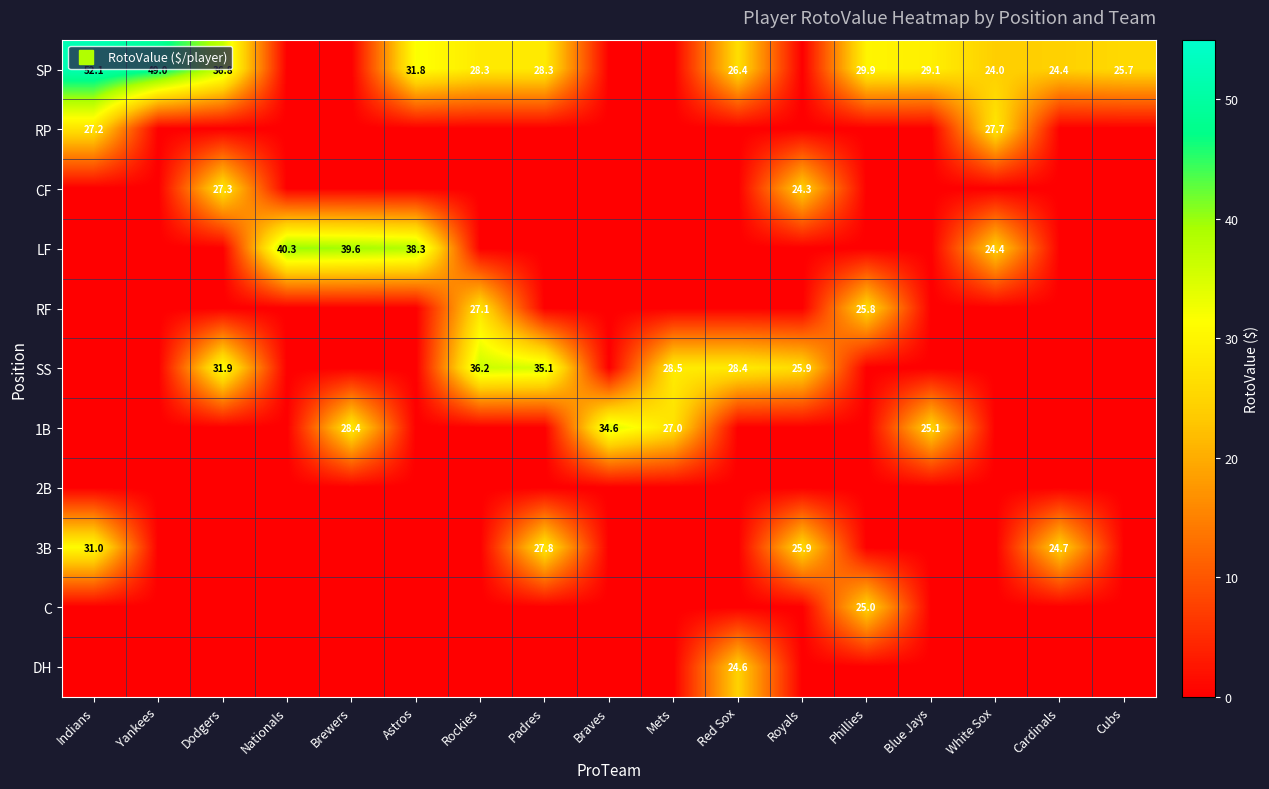

The value of CF at Phillies is 0.0. True or false?

True